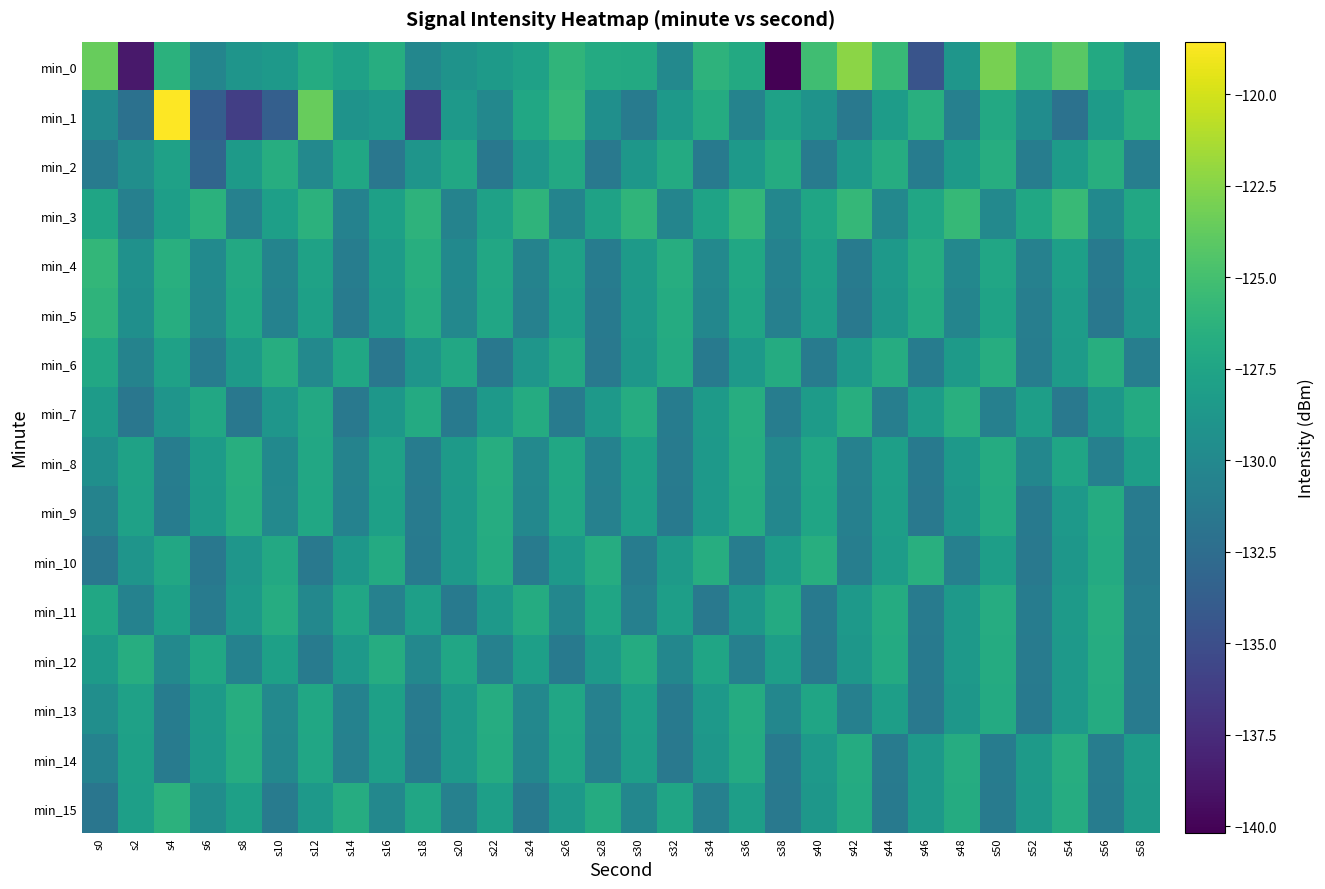

How many distinct data groups are displayed?

16